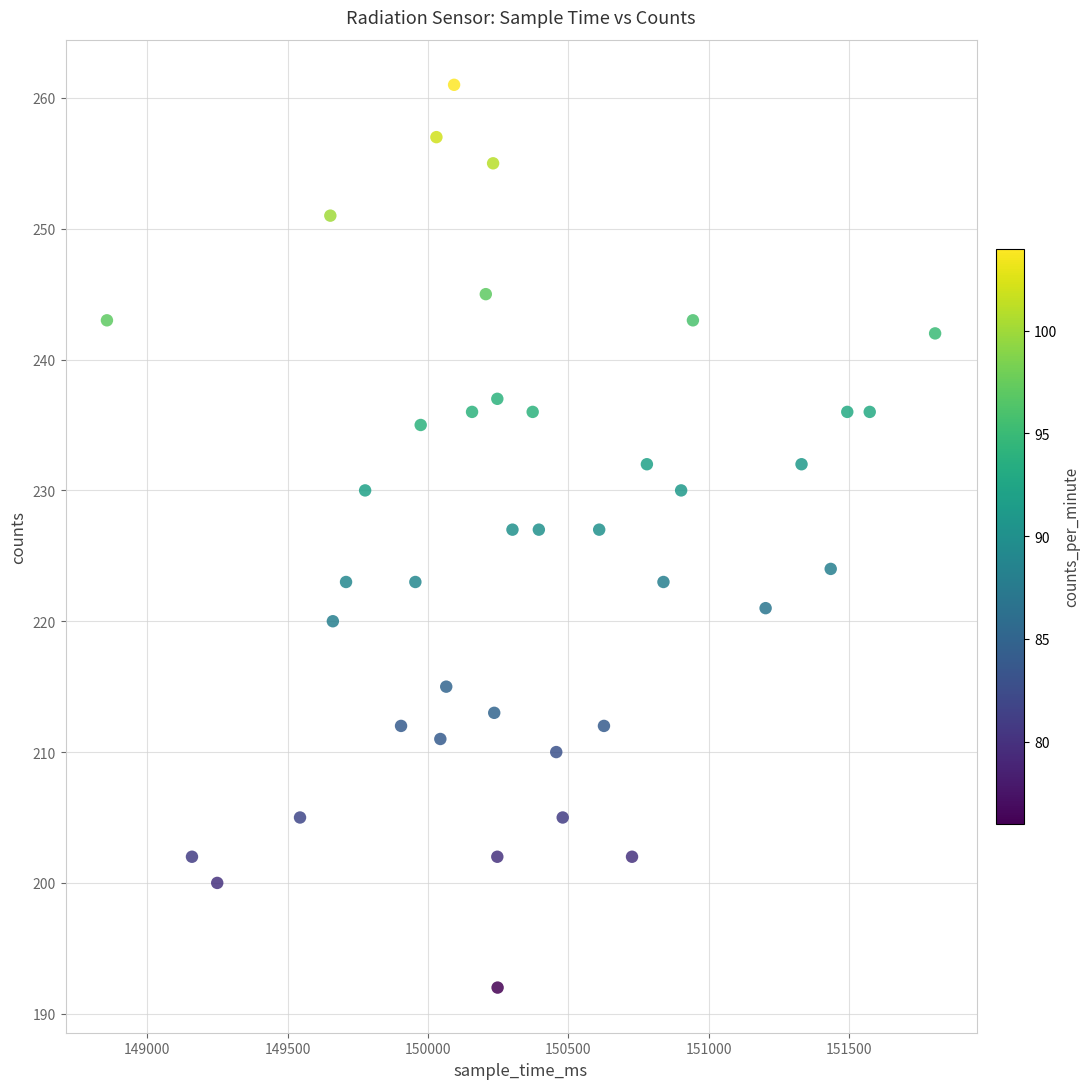

What is the range of X values (max minus min)?

2951